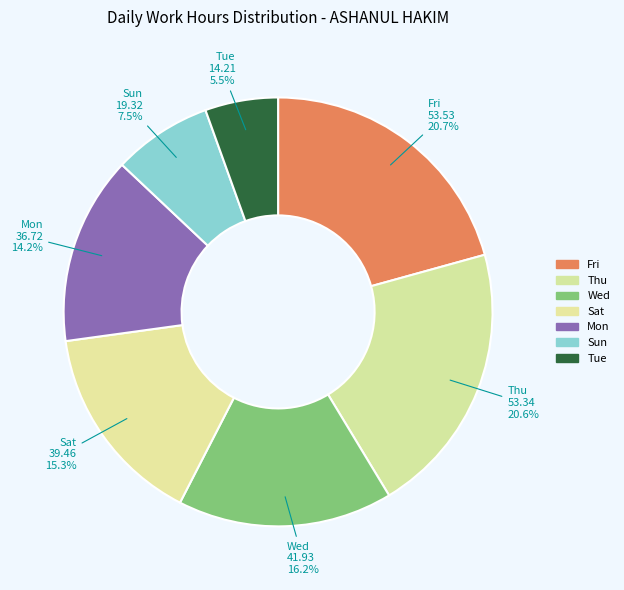

How many segments does this pie chart have?

7